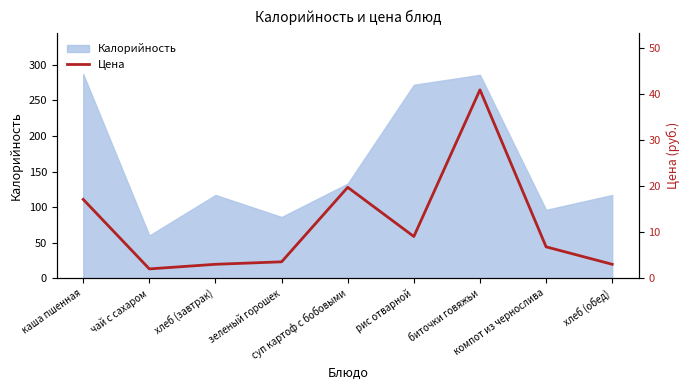

Reading right to left, transcribe all the data shown in this chart.

хлеб (обед)=3.0	компот из чернослива=6.8	биточки говяжьи=40.9	рис отварной=9.0	суп картоф с бобовыми=19.7	зеленый горошек=3.5	хлеб (завтрак)=3.0	чай с сахаром=2.0	каша пшенная=17.1